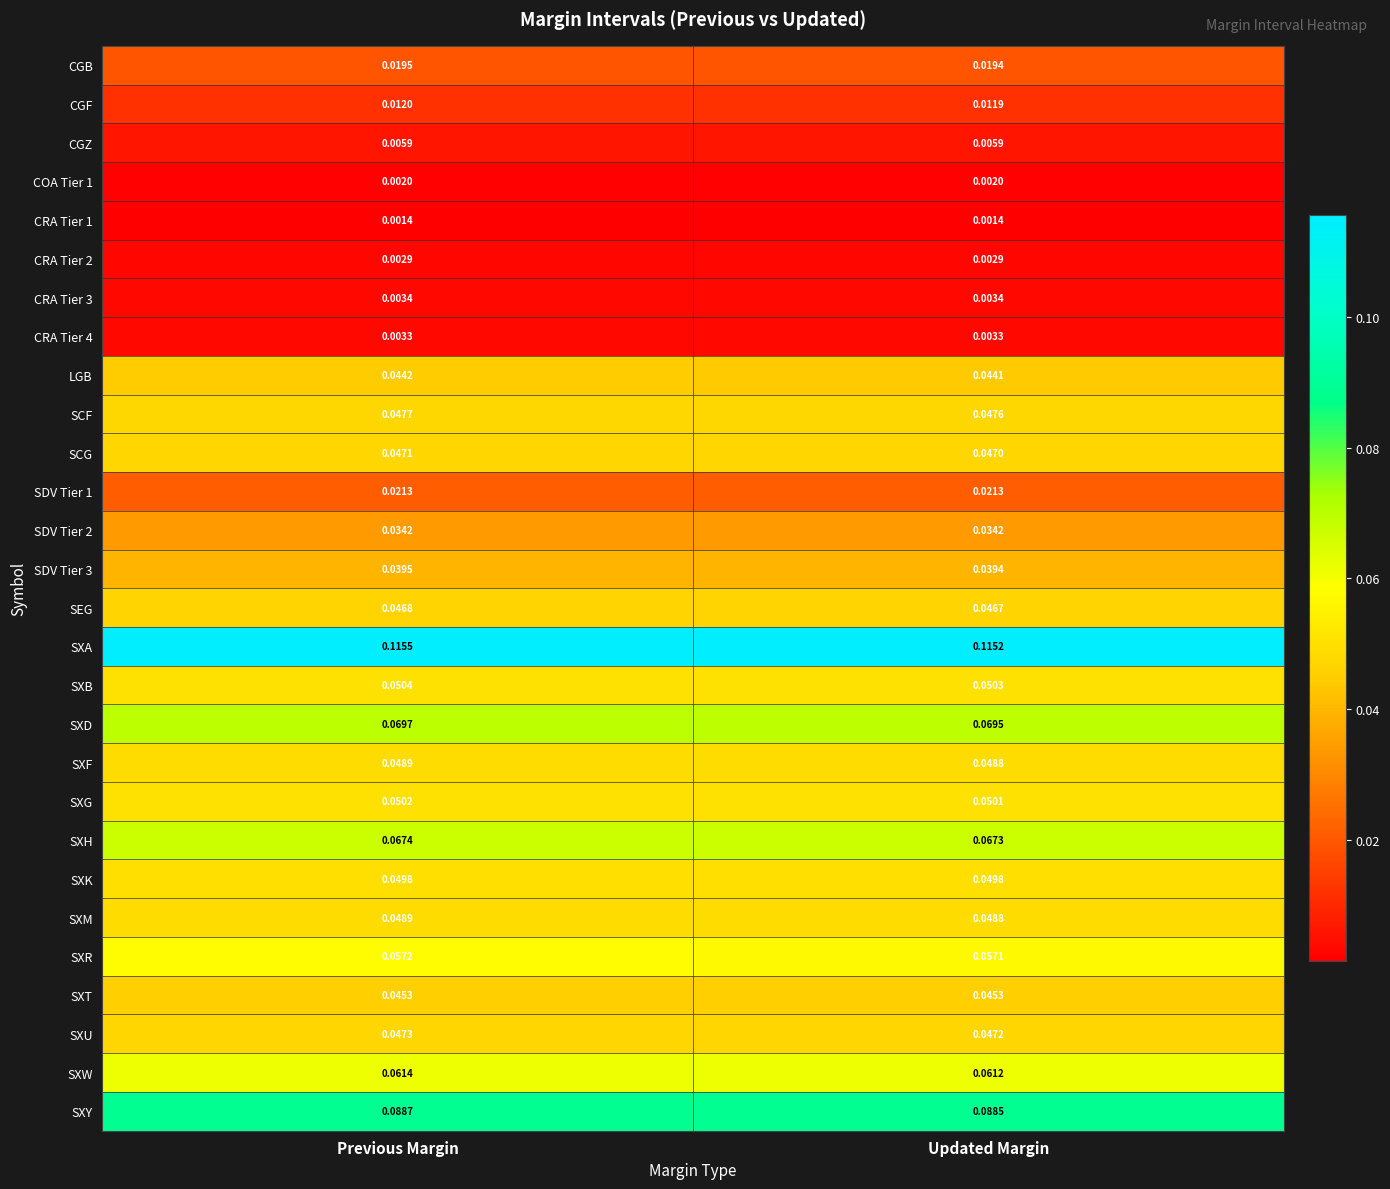

List the labels in order of LGB value, largest first.

Previous Margin, Updated Margin